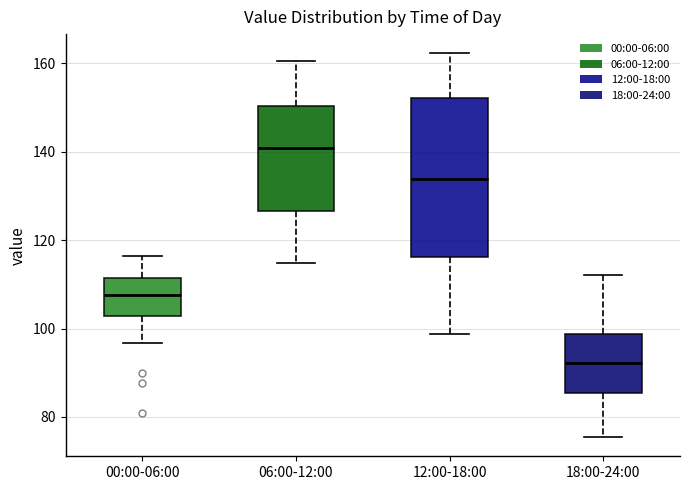

Reading left to right, read every box against the y-axis: the position of its median line, the range the box covers, and the ends of its whiskers. The values are not printed on the chart, so give them approximately, as read against the axis.

00:00-06:00: median 108, box 102 to 112, whiskers 96 to 116
06:00-12:00: median 140, box 126 to 150, whiskers 114 to 160
12:00-18:00: median 134, box 116 to 152, whiskers 98 to 162
18:00-24:00: median 92, box 86 to 98, whiskers 76 to 112